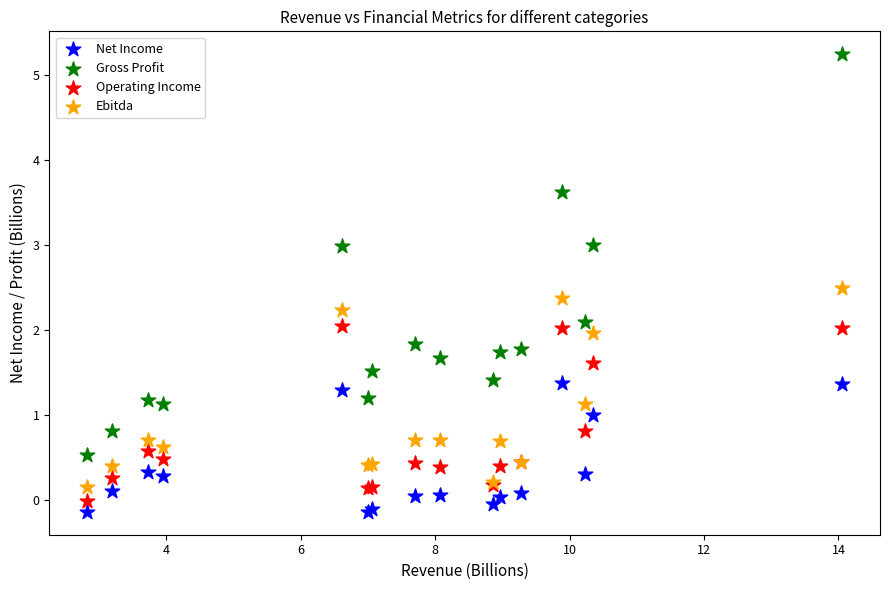

What is the X range (max minus min) for the scatter plot?

11.2